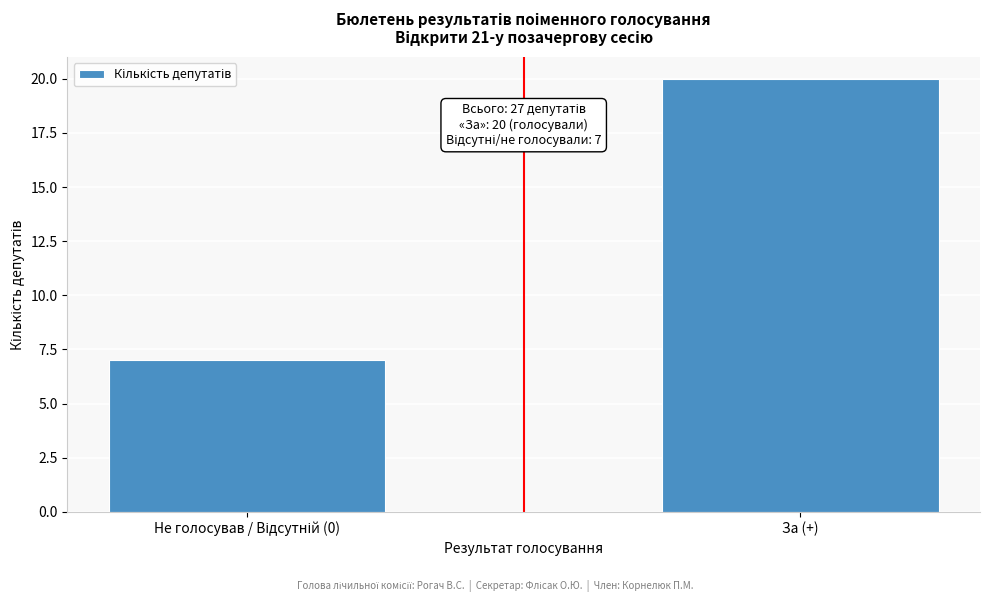

Reading left to right, extract all data points from this chart.

7	20